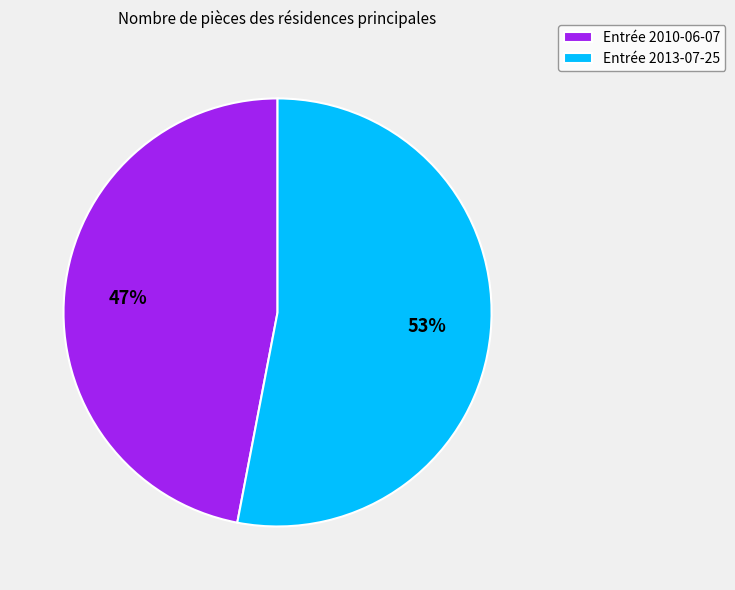

Which slice is the smallest?

Entrée 2010-06-07